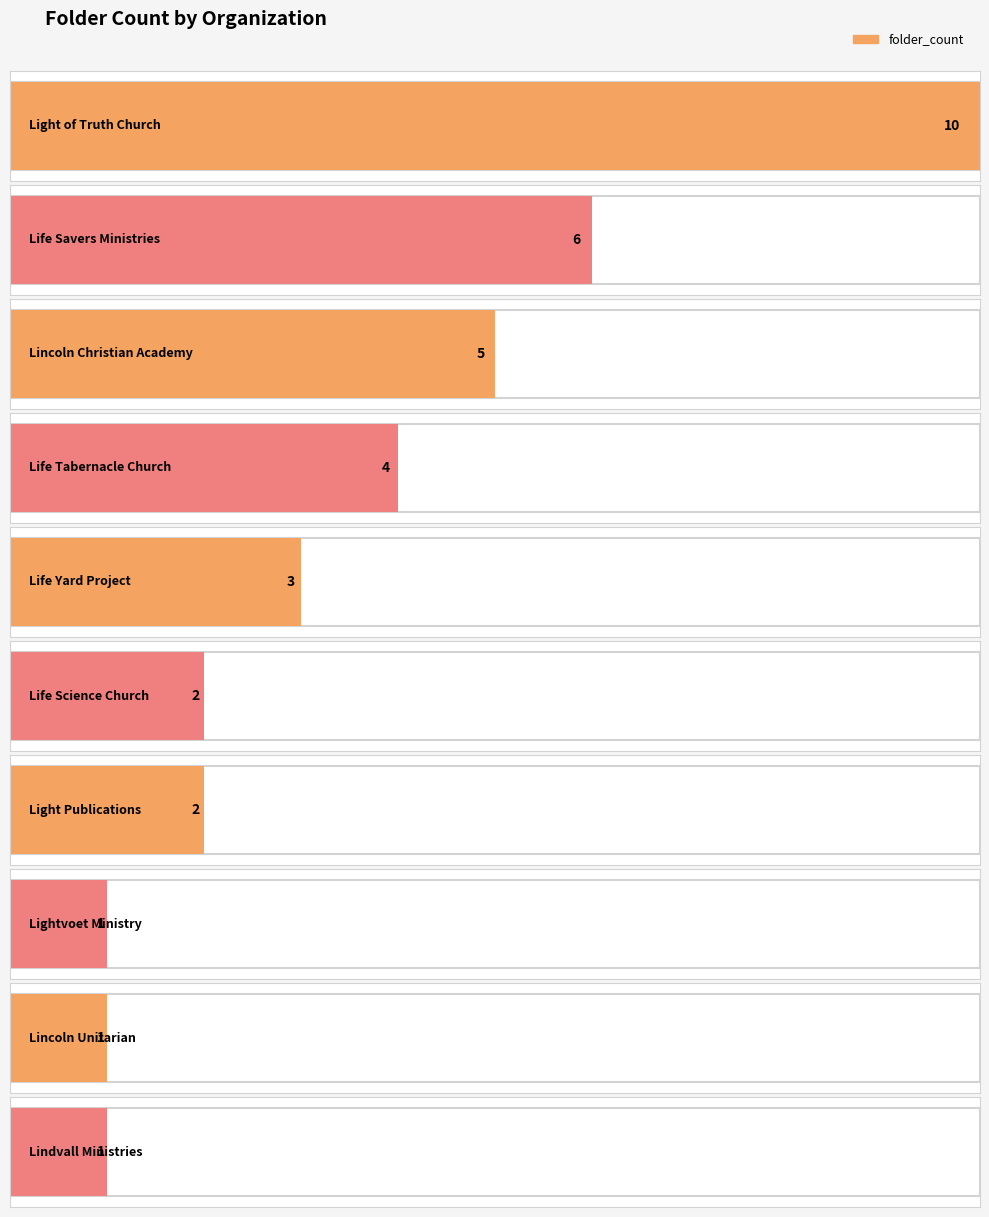

What is the difference between the maximum and minimum values?

9